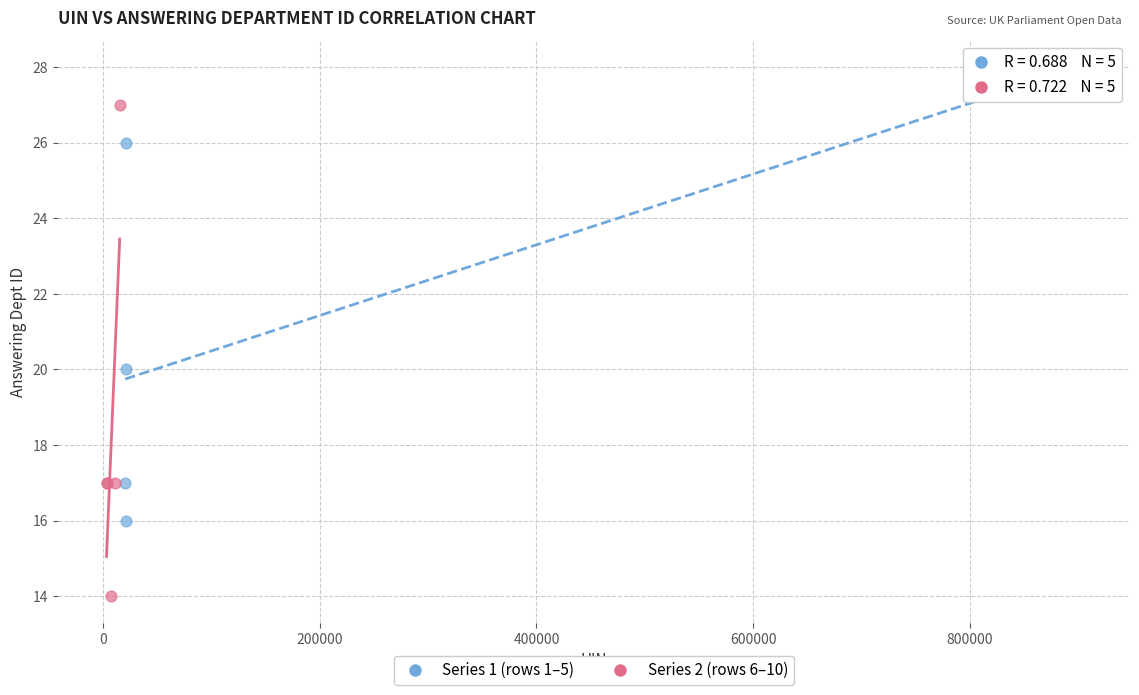

Which series reaches the minimum Y coordinate?

Series 2 (rows 6–10)